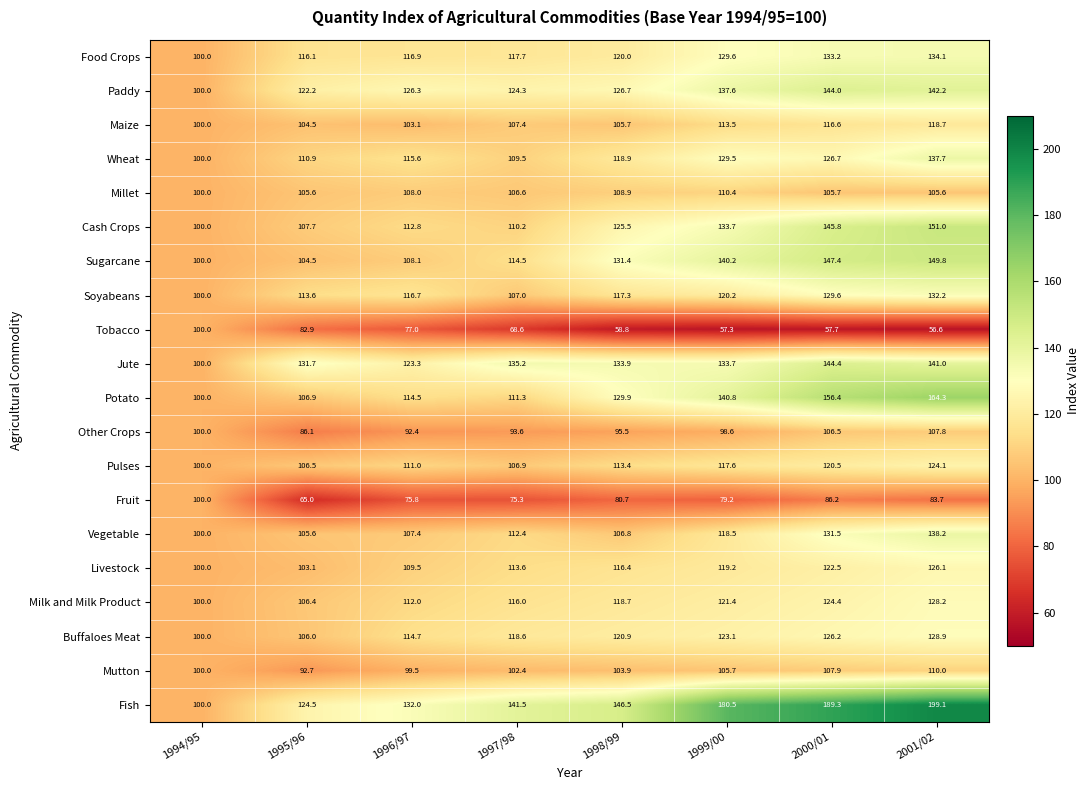

Is it true that Livestock equals 126.1 at 2001/02?

True